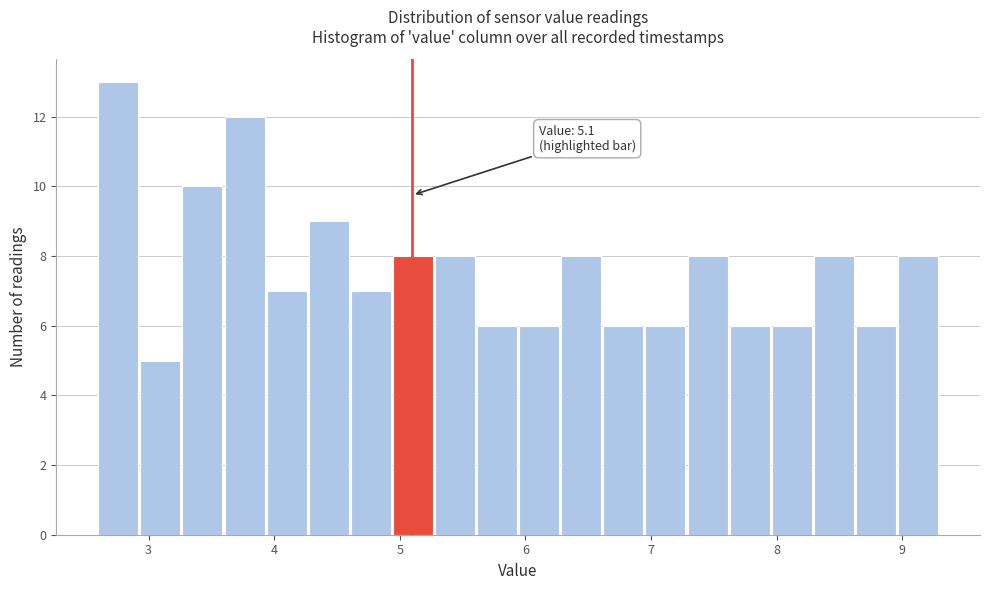

Read against the x-axis, roughly where is the centre of the tallest bar?

2.8